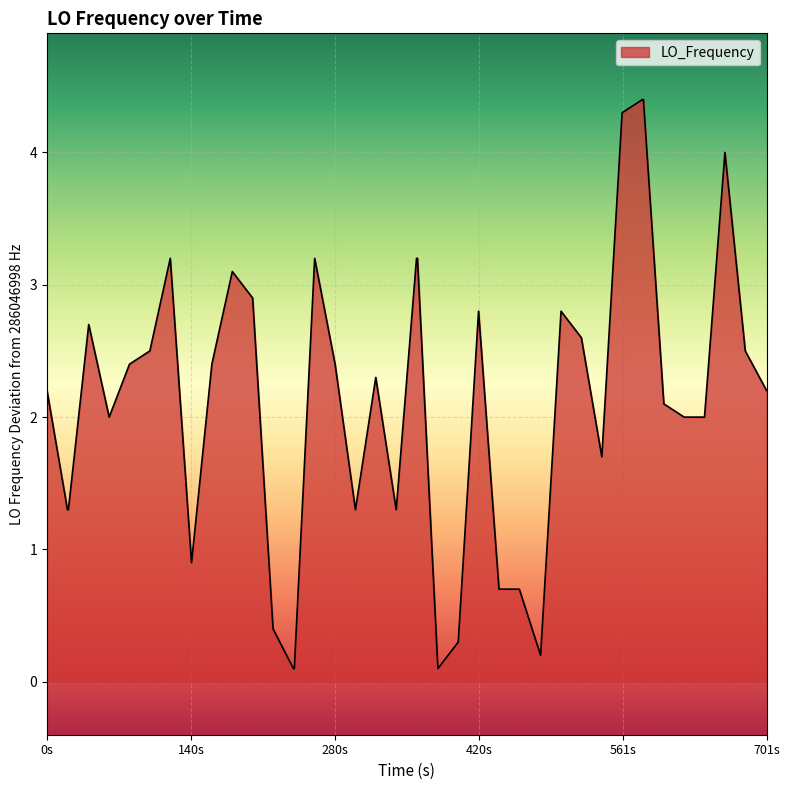

What is the maximum value shown in the chart?

4.4